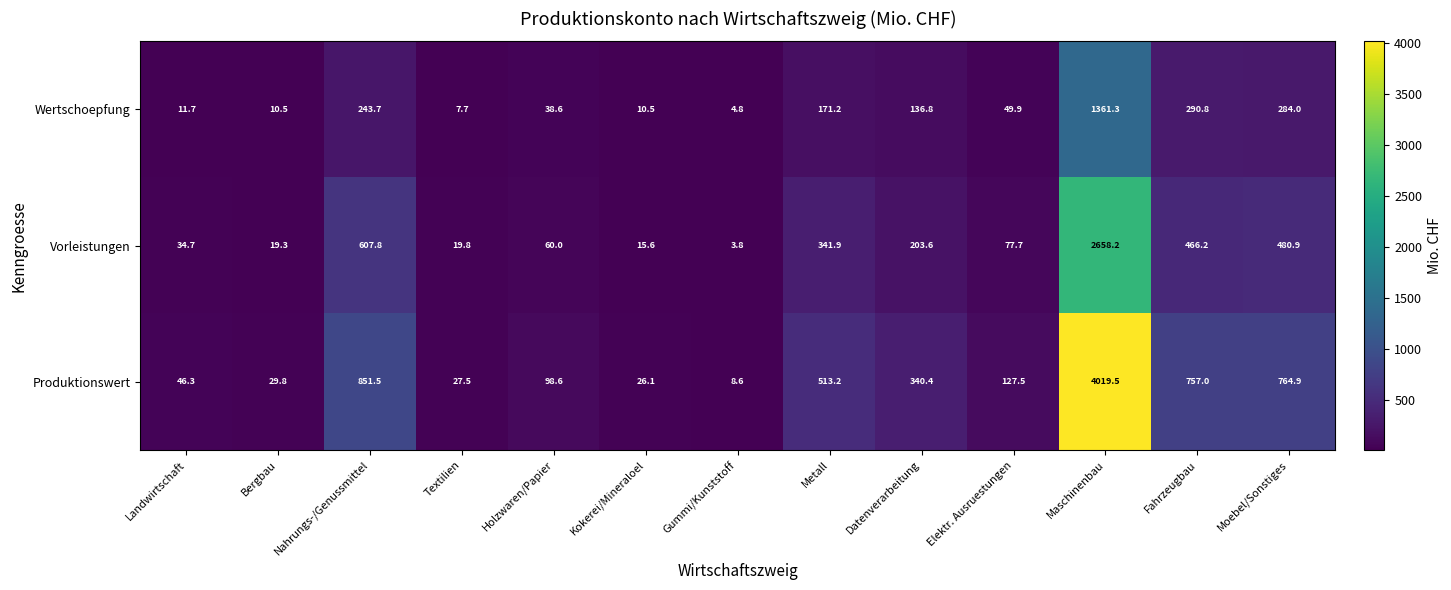

Where does the Wertschoepfung series first go above 49?

Nahrungs-/Genussmittel